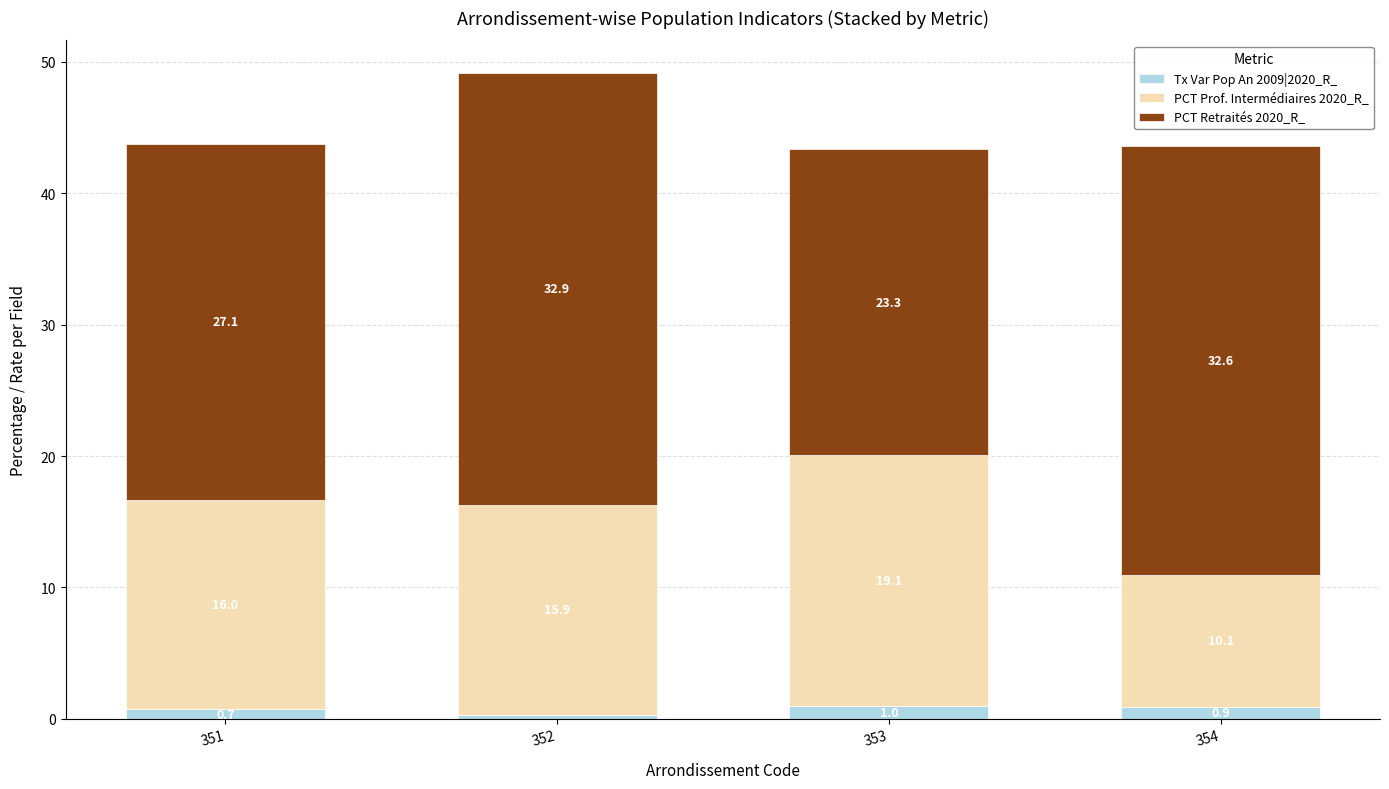

Does the chart contain any negative values?

No